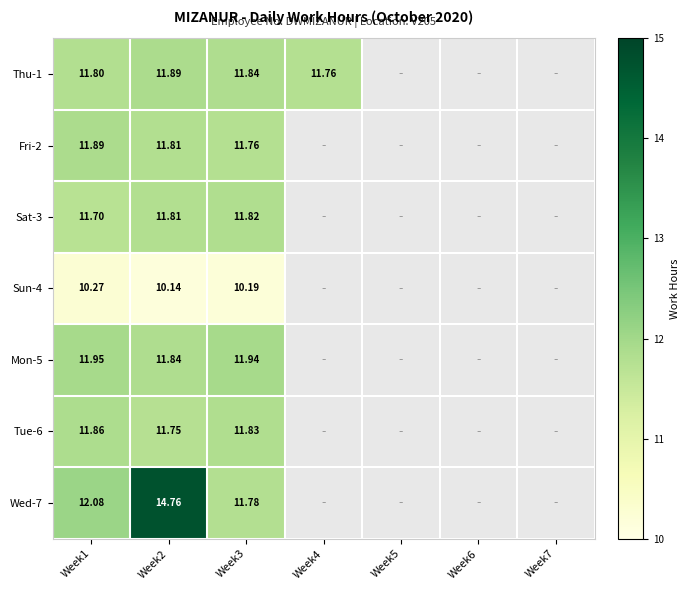

At how many categories does at least one series exceed 10?

4